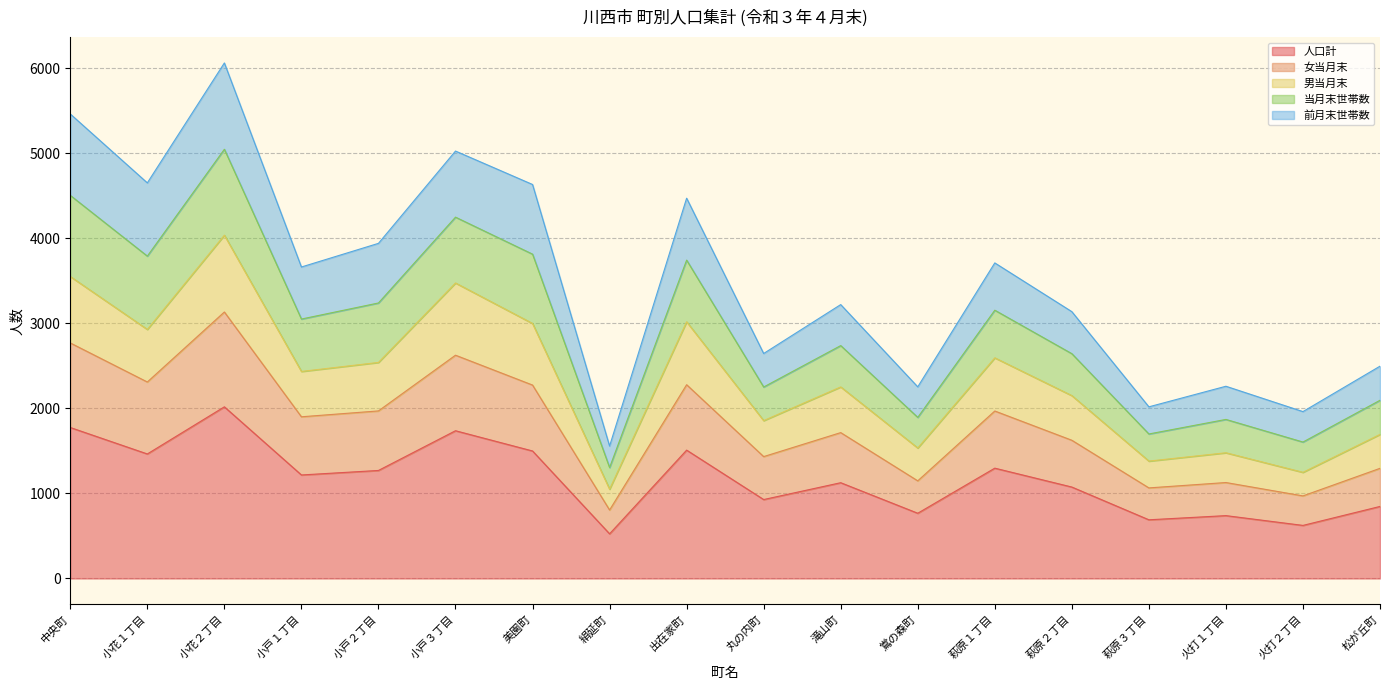

True or false: 男当月末 and 当月末世帯数 intersect in this chart.

False